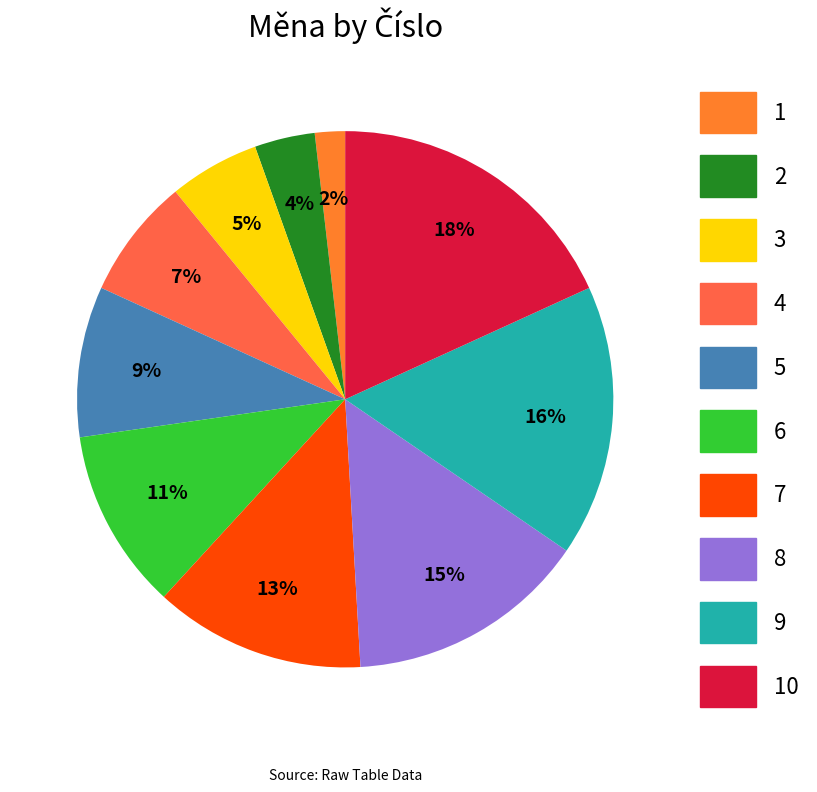

What percentage is the 5 slice, to the nearest percent?

9%